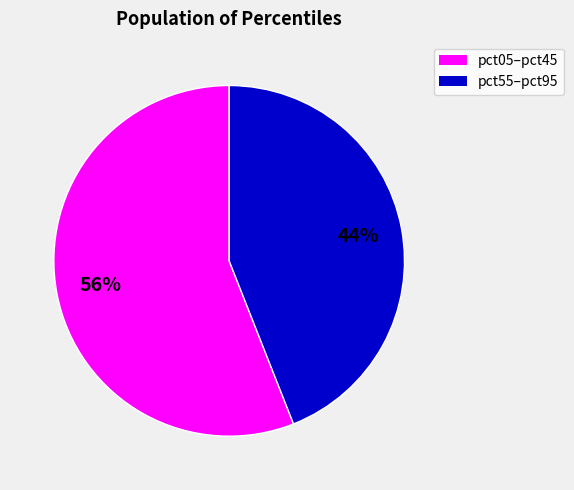

Is there a majority slice in this chart?

Yes